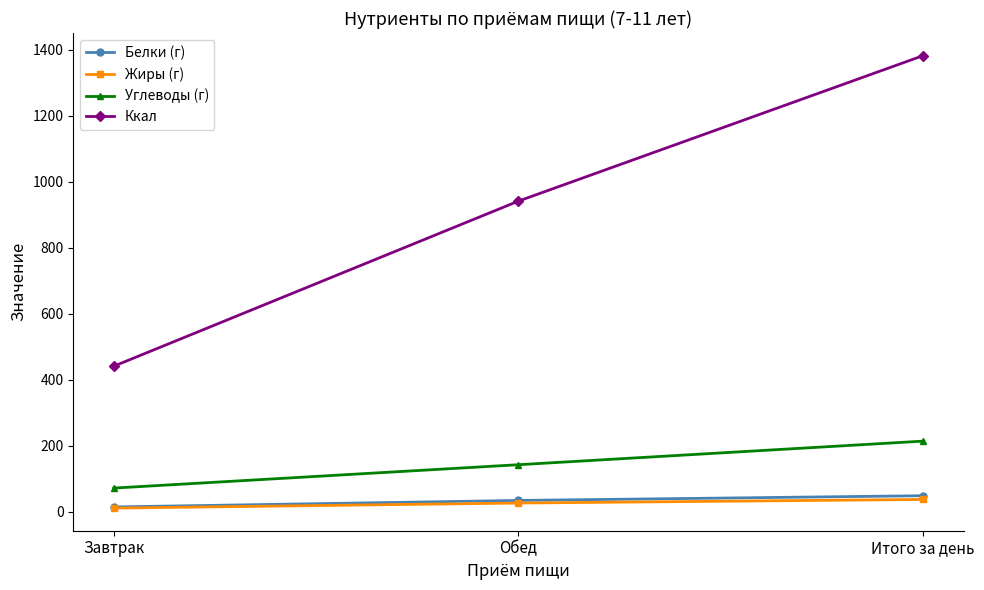

What is the sum of the Ккал values at Итого за день and Завтрак?

1823.3